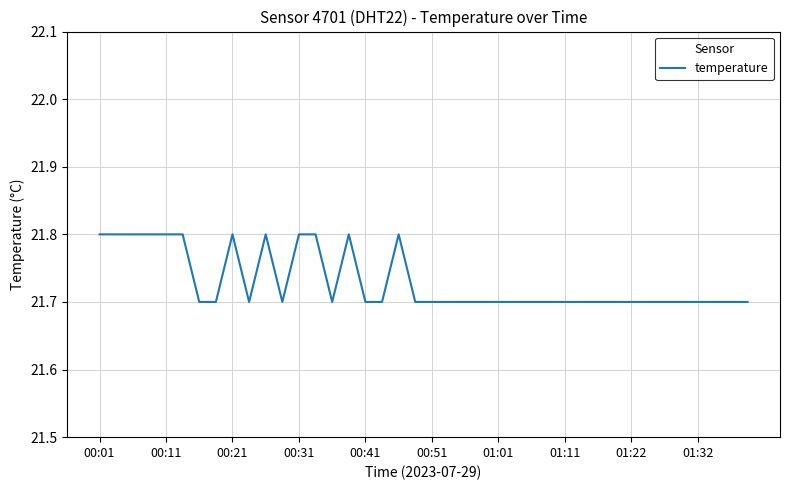

Reading right to left, what are all the values shown in this chart?

21.7	21.7	21.7	21.7	21.7	21.7	21.7	21.7	21.7	21.7	21.7	21.7	21.7	21.7	21.7	21.7	21.7	21.7	21.7	21.7	21.7	21.8	21.7	21.7	21.8	21.7	21.8	21.8	21.7	21.8	21.7	21.8	21.7	21.7	21.8	21.8	21.8	21.8	21.8	21.8